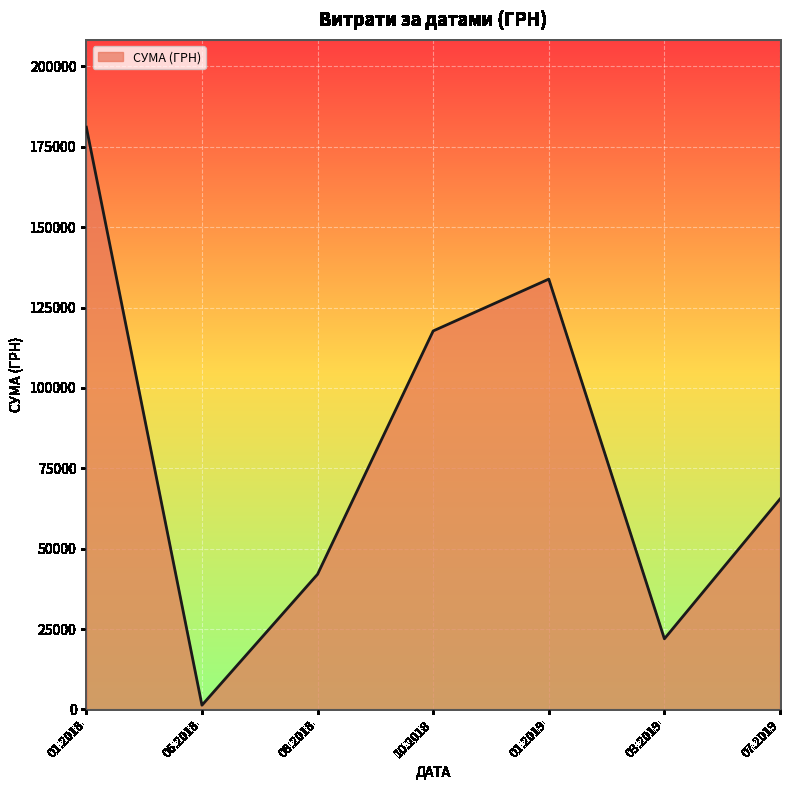

Rank the categories by value from highest to lowest.

01.2018, 01.2019, 10.2018, 07.2019, 08.2018, 03.2019, 06.2018